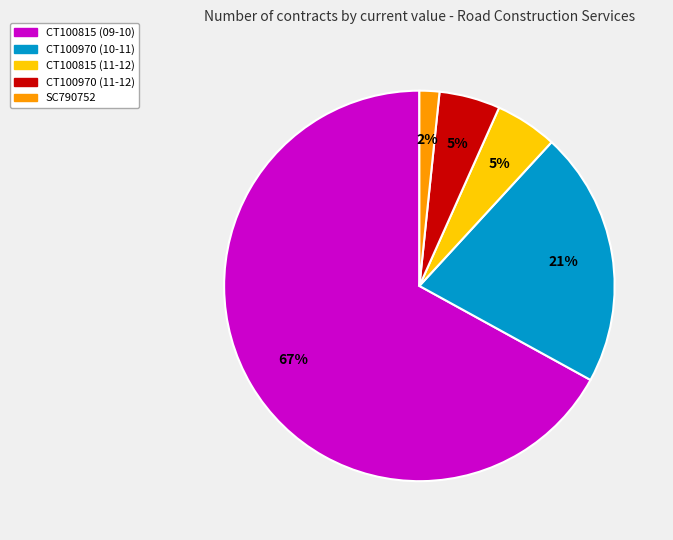

To the nearest percent, what is the average slice percentage?

20%